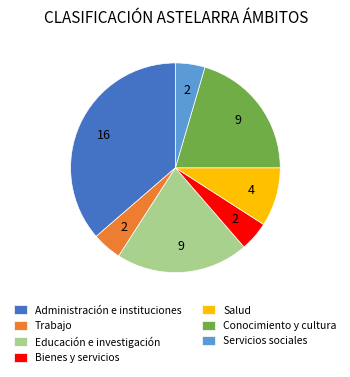

The Trabajo slice represents 30% of the pie. True or false?

False